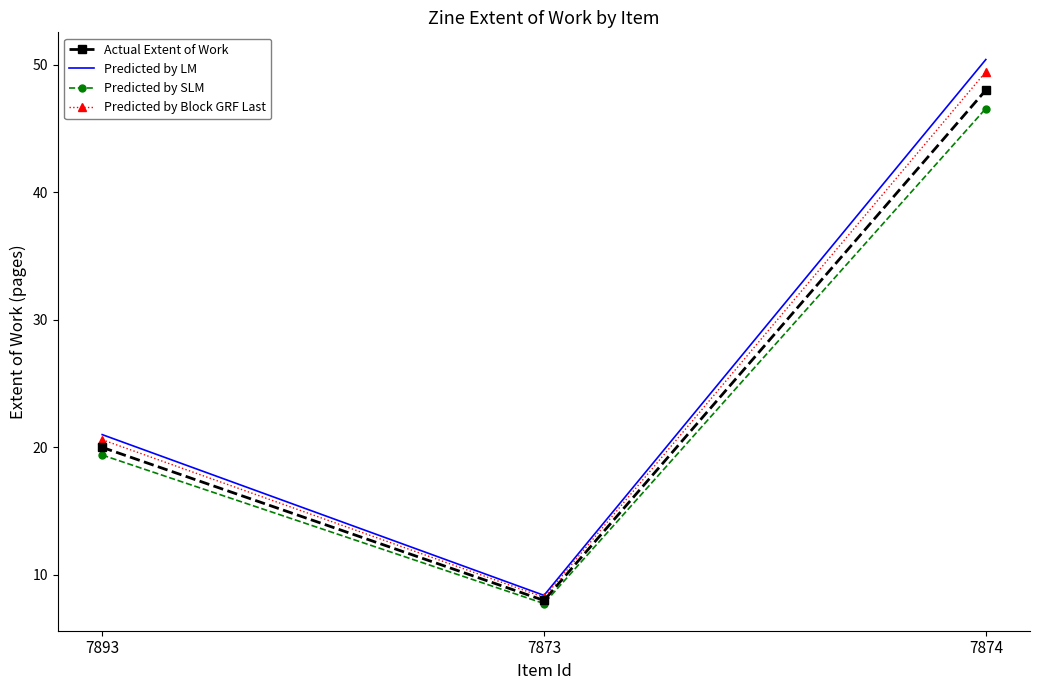

Reading left to right, what are all the values shown in this chart?

Actual Extent of Work: 7893=20.0	7873=8.0	7874=48.0
Predicted by LM: 7893=21.0	7873=8.4	7874=50.4
Predicted by SLM: 7893=19.4	7873=7.8	7874=46.6
Predicted by Block GRF Last: 7893=20.6	7873=8.2	7874=49.4